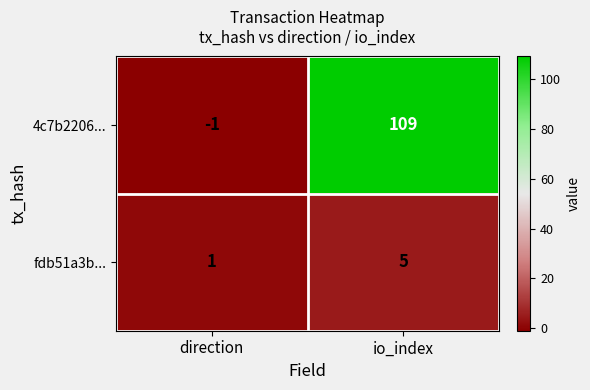

What is the difference between the fdb51a3b... values at direction and io_index?

4